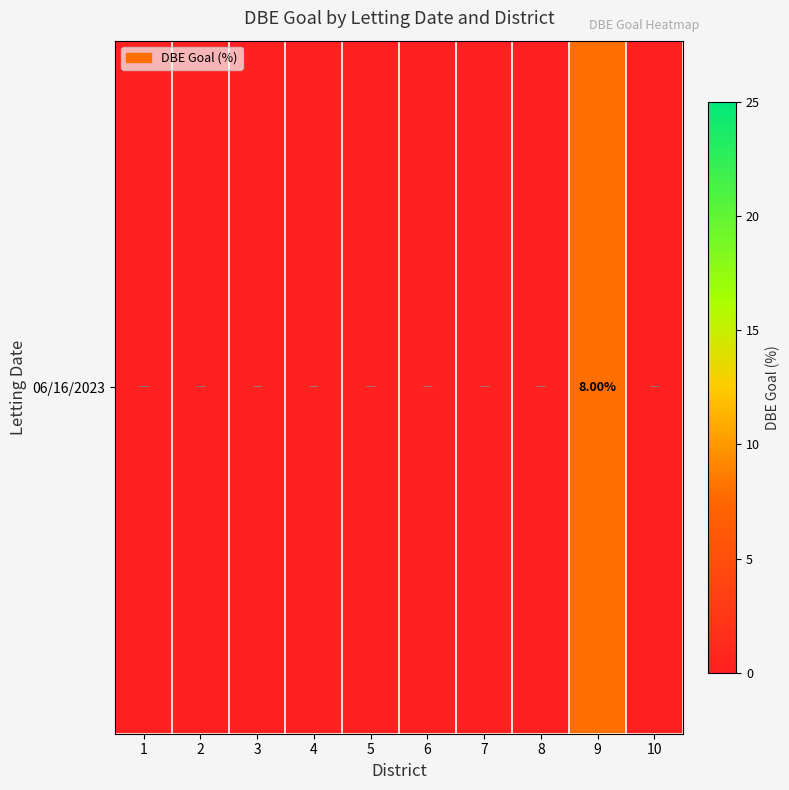

List the labels in order of value, largest first.

9, 1, 2, 3, 4, 5, 6, 7, 8, 10